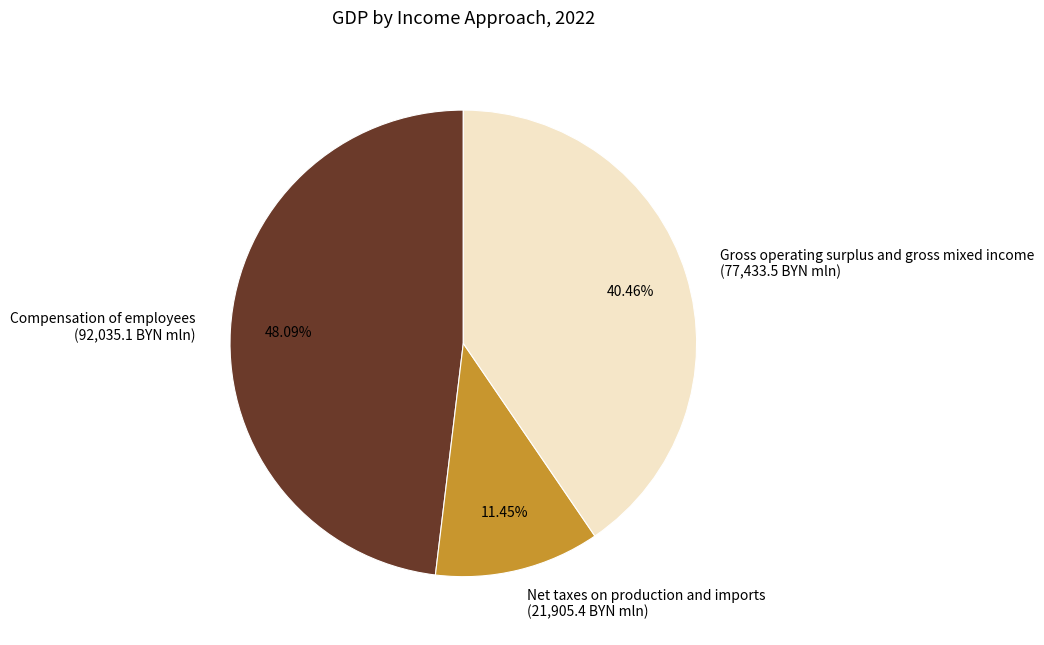

What percentage is the Gross operating surplus and gross mixed income slice, to the nearest percent?

40%